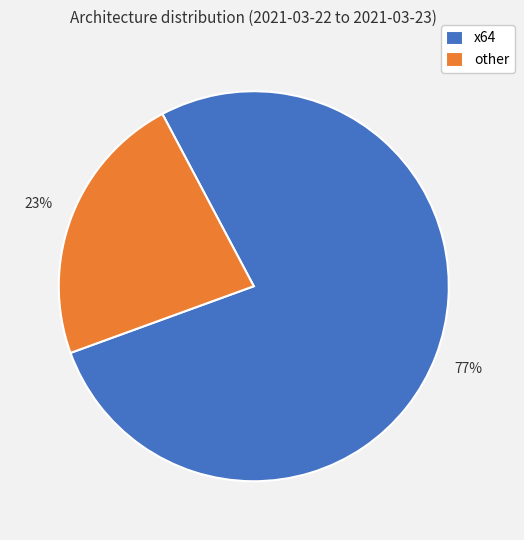

Rank the categories by value from lowest to highest.

other, x64